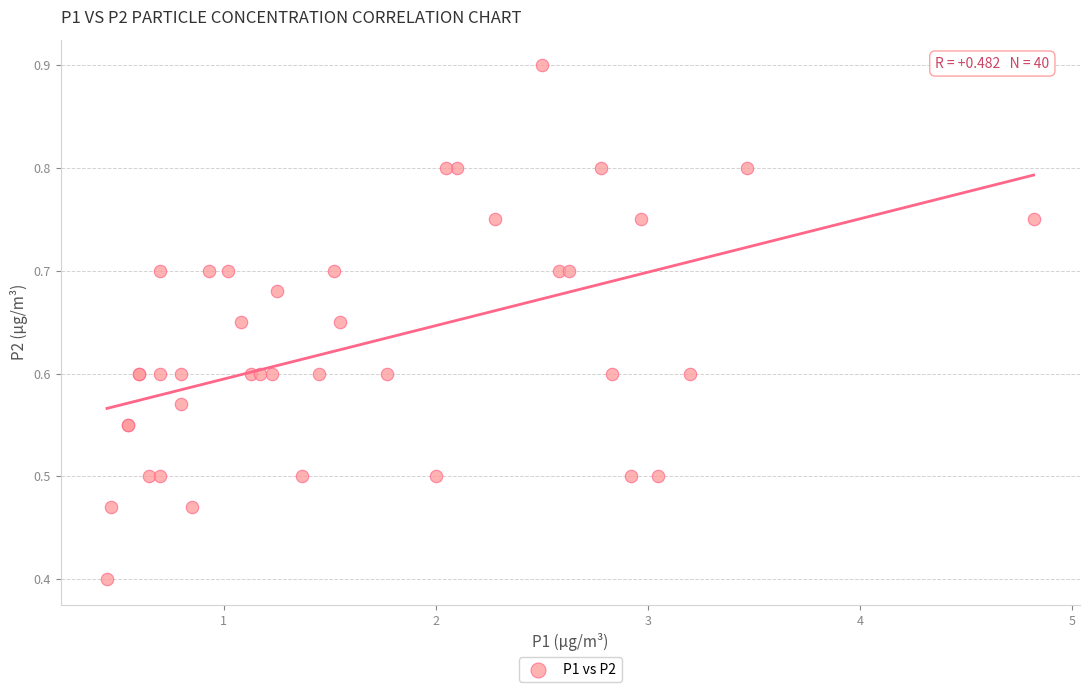

What Y value in the scatter plot is closest to 0?

0.4